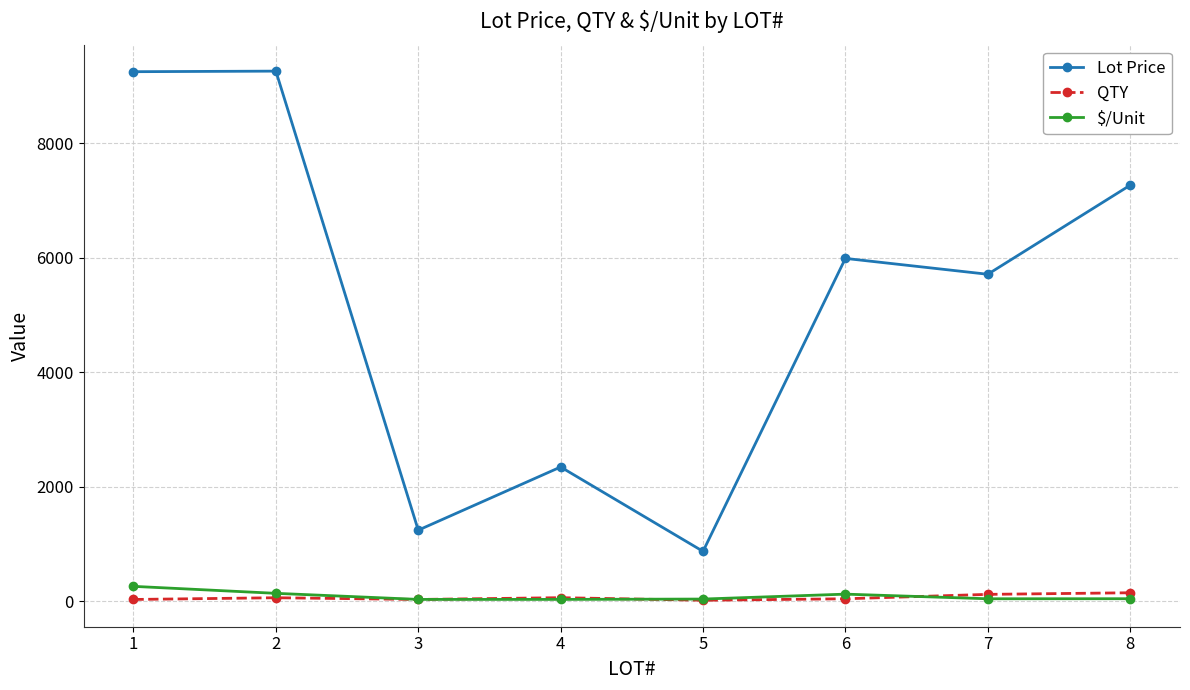

Which series has the largest total across all categories?

Lot Price